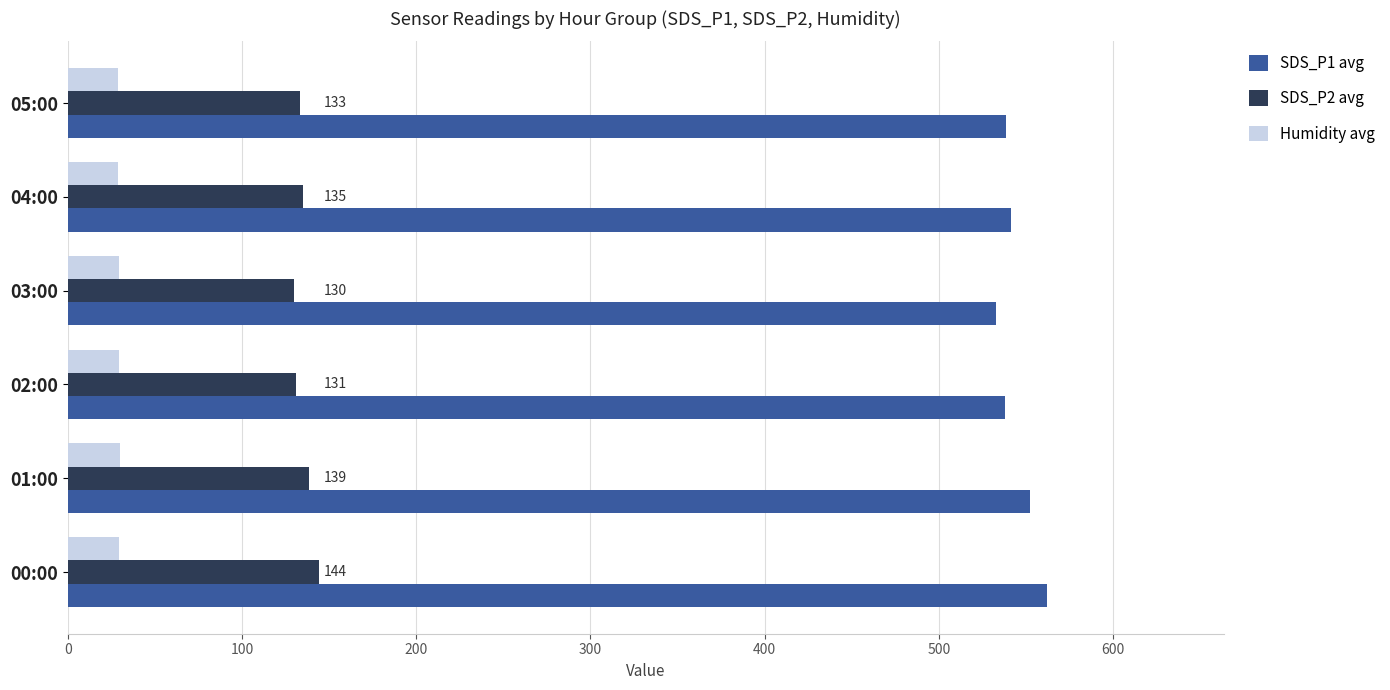

The value of SDS_P1 avg at 00:00 is 142.8. True or false?

False